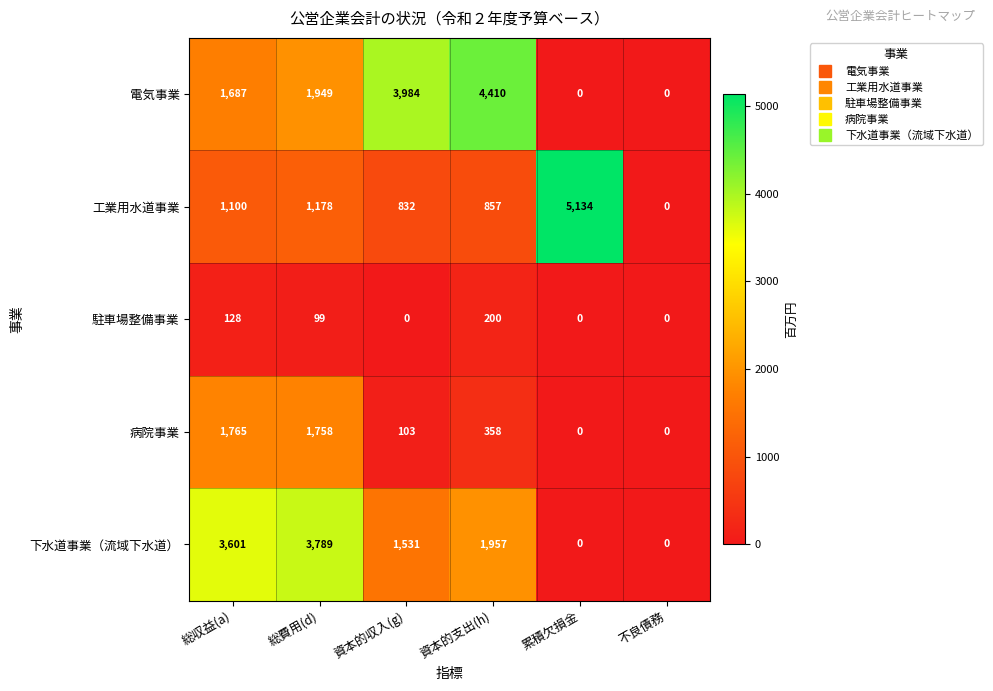

Reading right to left, transcribe all the data shown in this chart.

電気事業: 0	0	4410	3984	1949	1687
工業用水道事業: 0	5134	857	832	1178	1100
駐車場整備事業: 0	0	200	0	99	128
病院事業: 0	0	358	103	1758	1765
下水道事業（流域下水道）: 0	0	1957	1531	3789	3601